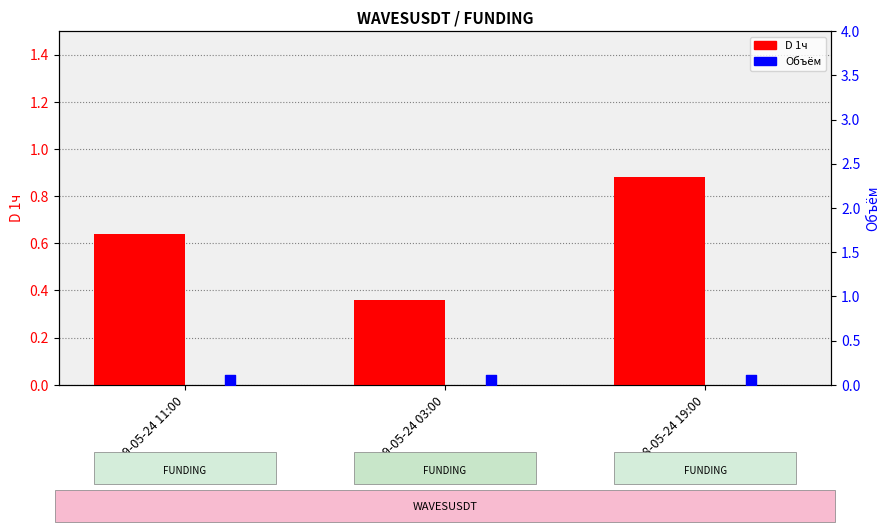

Which series contains the lowest Y value?

Объём